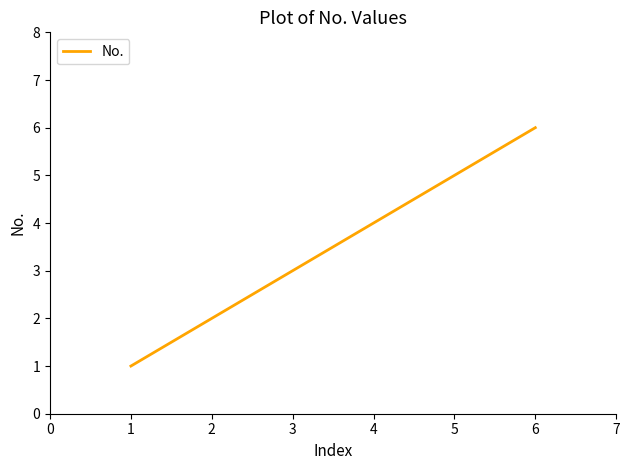

What is the sum of all values?

21